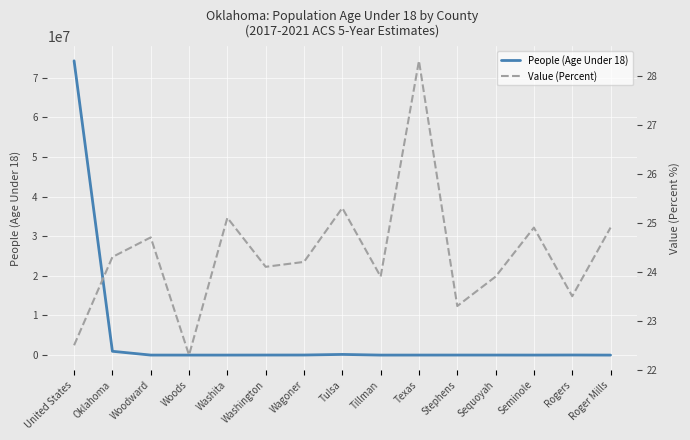

True or false: Value (Percent) and People (Age Under 18) cross at least once.

False